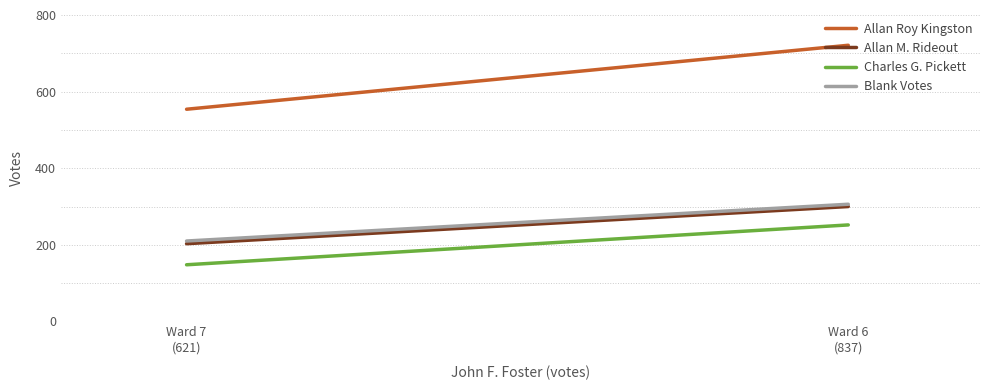

Is the value of Allan Roy Kingston at Ward 7 (621) greater than the value of Charles G. Pickett at Ward 6 (837)?

Yes